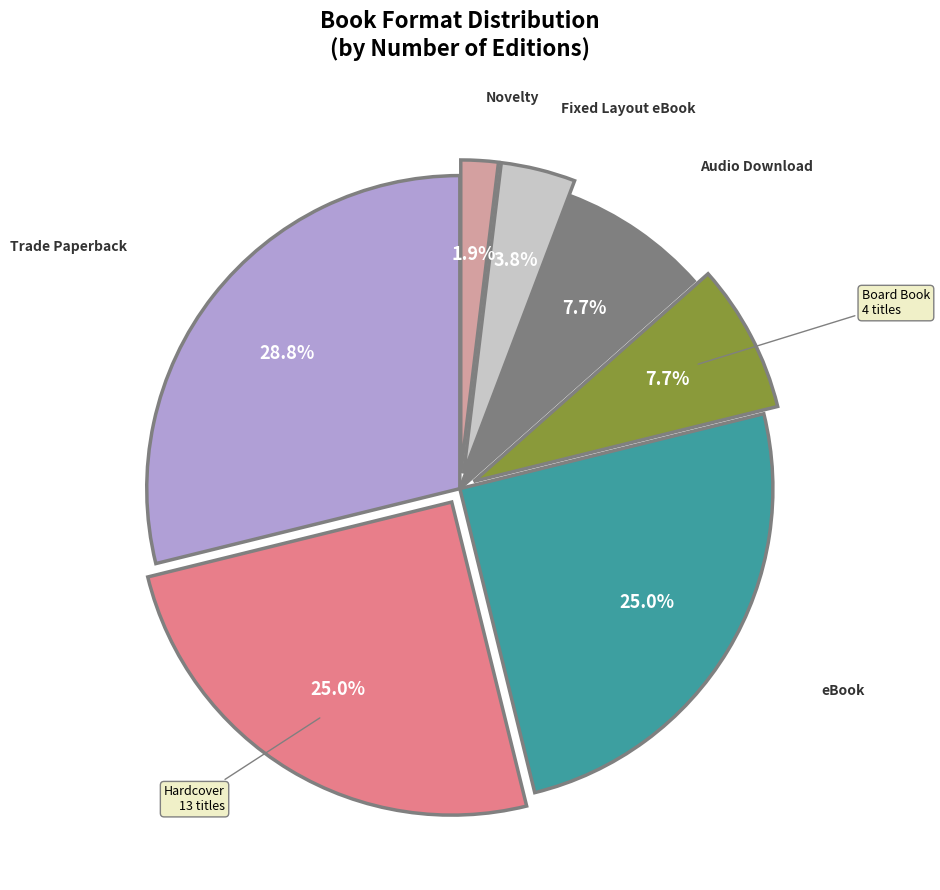

Does Trade Paperback account for over 50% of the chart?

No